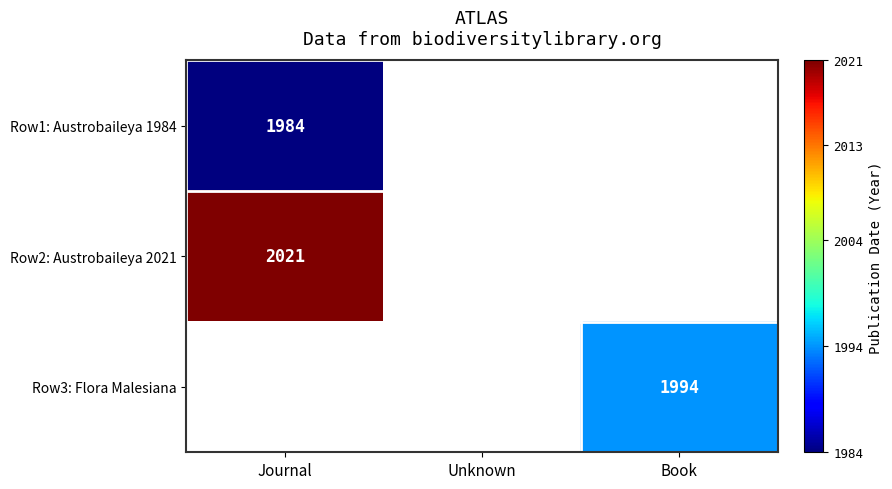

True or false: Row2: Austrobaileya 2021 has a value of 1333 at Journal.

False